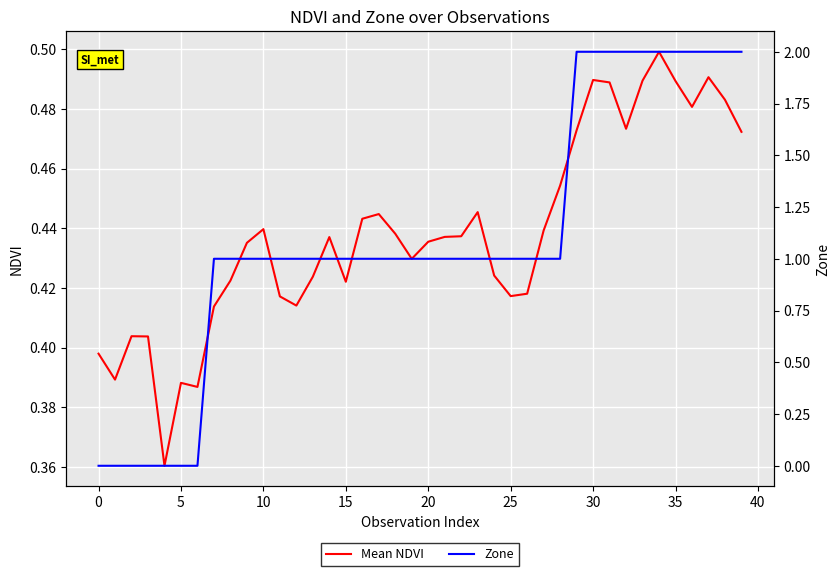

At 11, list the series in order from largest to smallest.

Zone, Mean NDVI